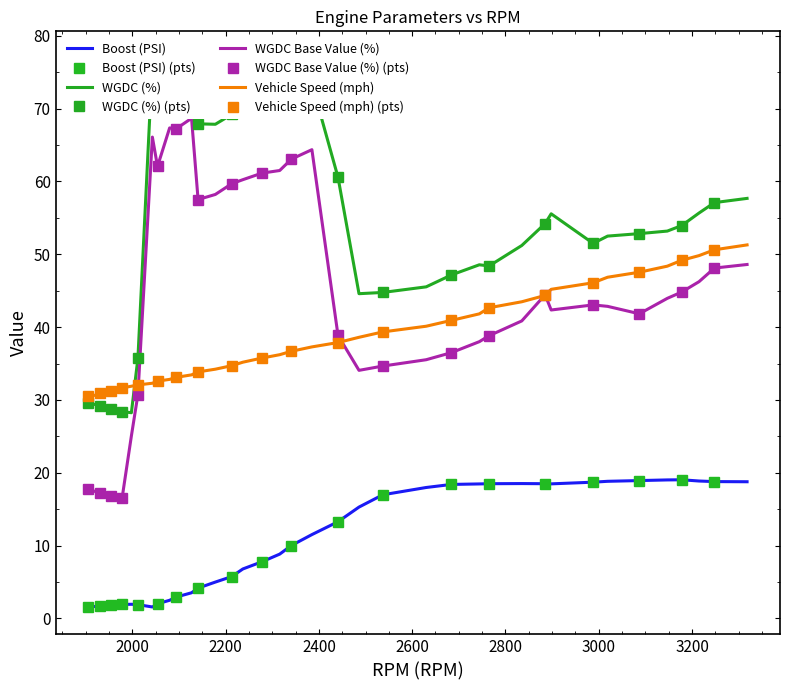

How many categories are shown in the chart?

40